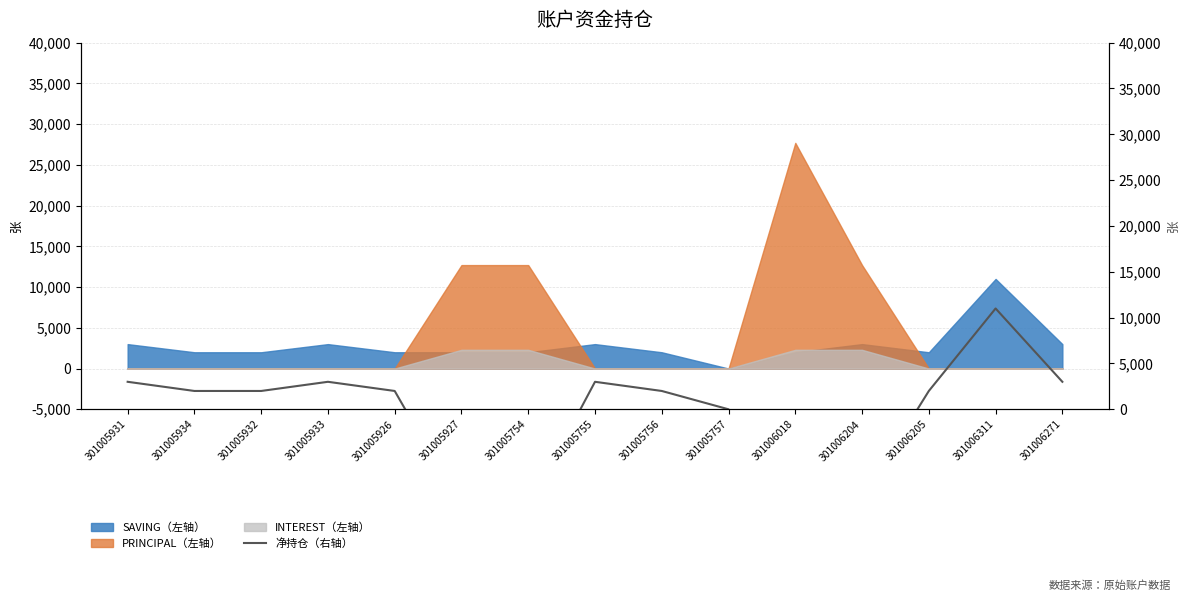

Reading left to right, extract all data points from this chart.

301005931=3000	301005934=2000	301005932=2000	301005933=3000	301005926=2000	301005927=-10700	301005754=-10700	301005755=3000	301005756=2000	301005757=0	301006018=-25700	301006204=-9700	301006205=2000	301006311=11000	301006271=3000